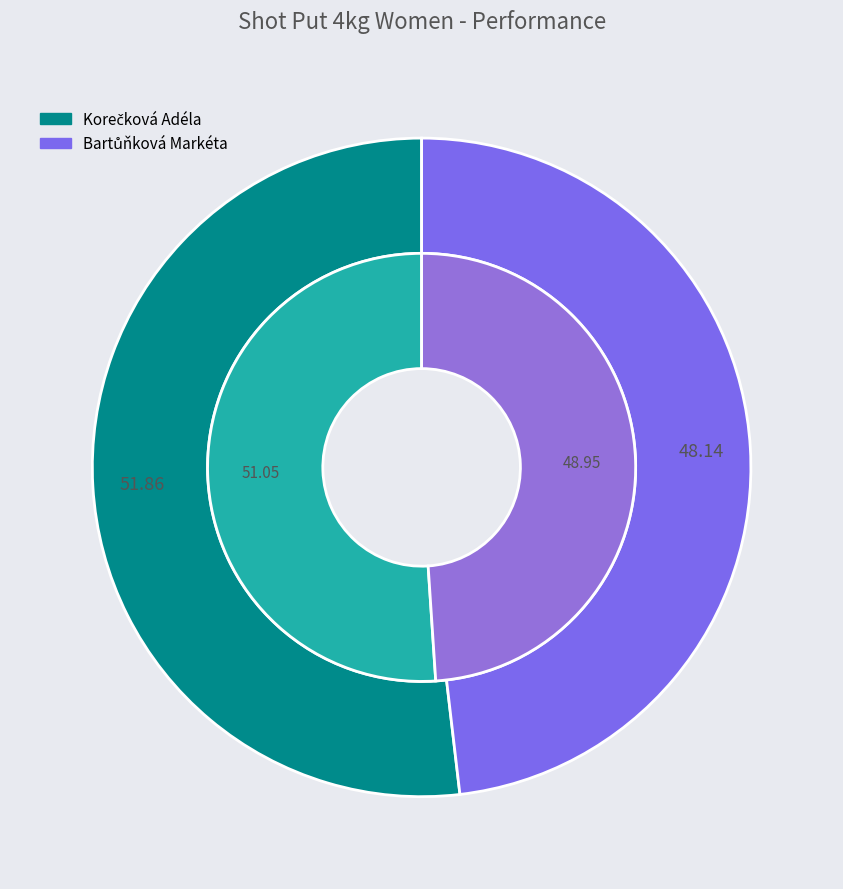

How many segments does this pie chart have?

2